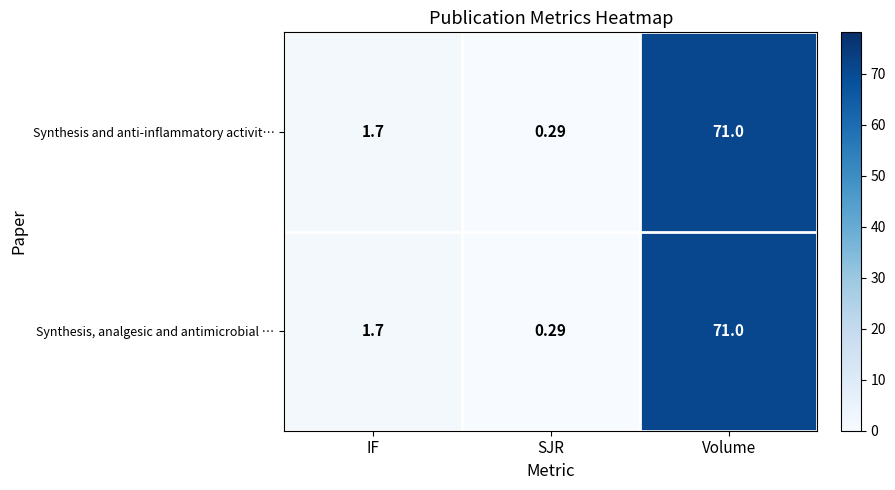

List the labels in order of Synthesis and anti-inflammatory activit… value, largest first.

Volume, IF, SJR